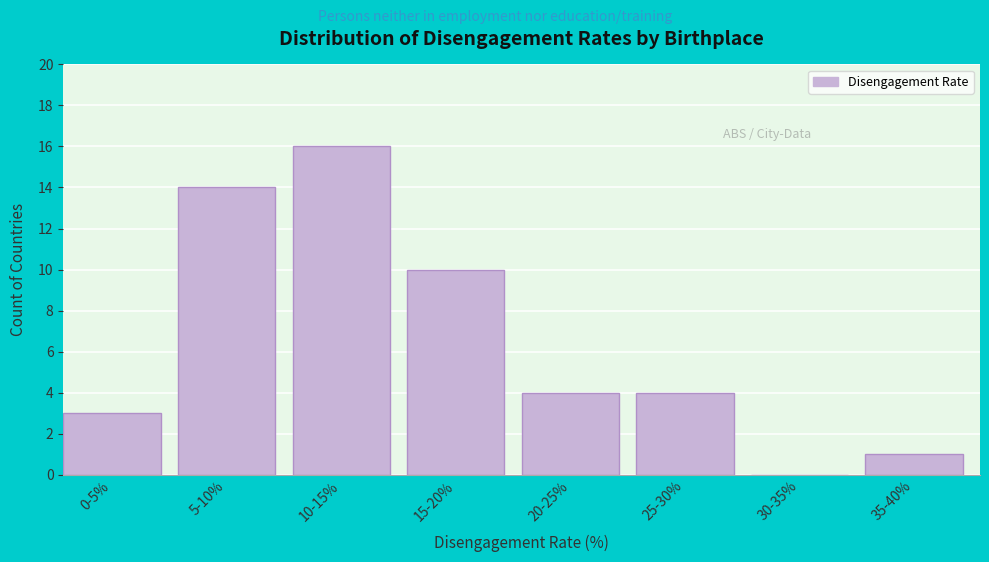

Reading left to right, extract all data points from this chart.

0-5%=3	5-10%=14	10-15%=16	15-20%=10	20-25%=4	25-30%=4	30-35%=0	35-40%=1